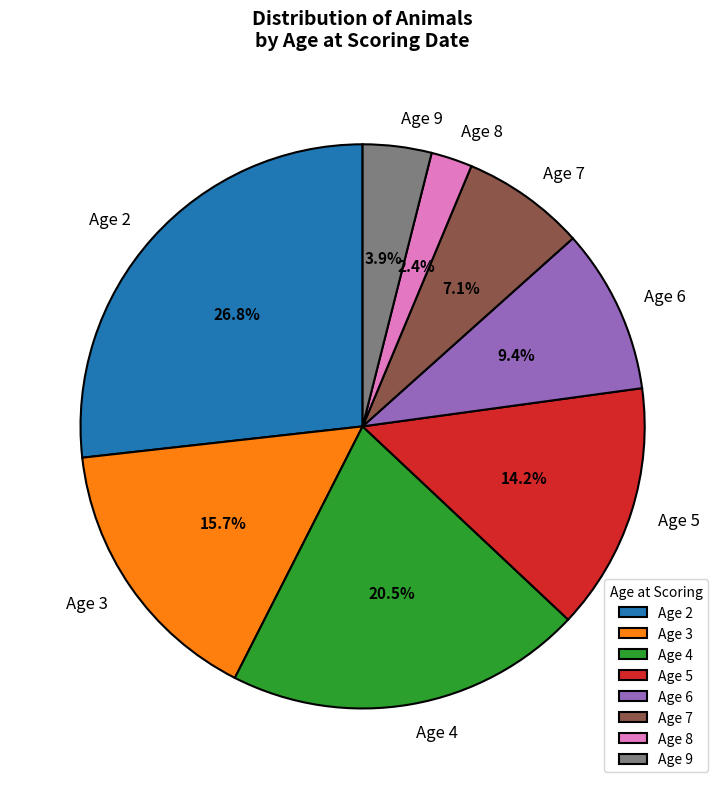

Rank the categories by value from highest to lowest.

Age 2, Age 4, Age 3, Age 5, Age 6, Age 7, Age 9, Age 8